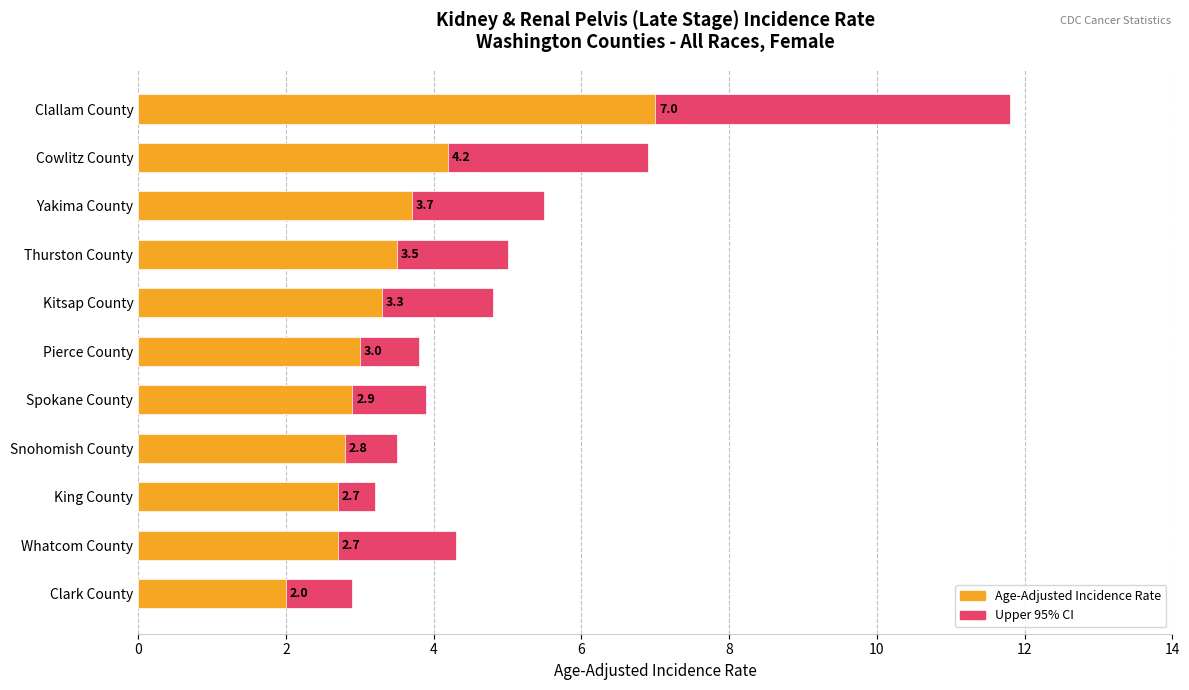

At Yakima County, list the series in order from largest to smallest.

Upper 95% CI, Age-Adjusted Incidence Rate